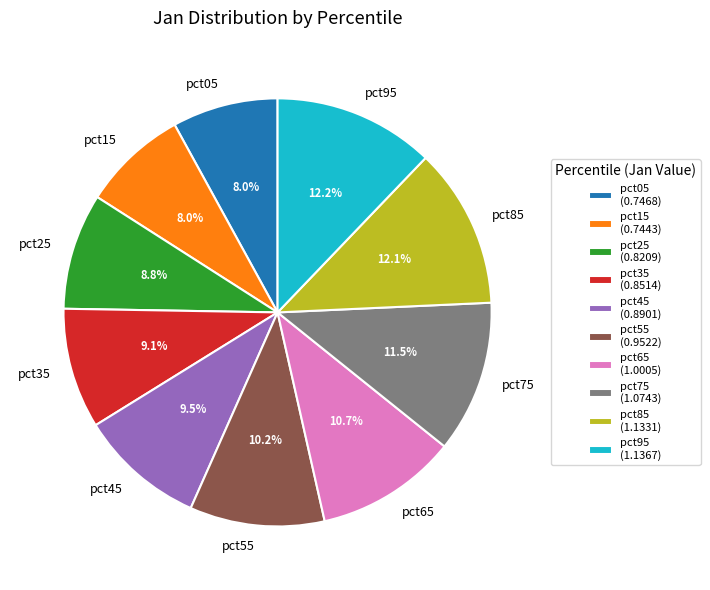

To the nearest percent, what portion does pct25 represent?

9%